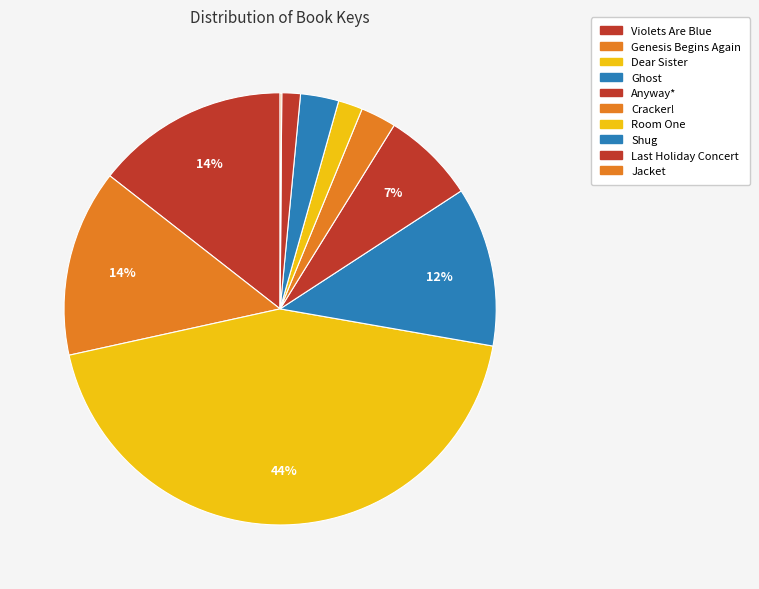

To the nearest percent, what is the average slice percentage?

10%